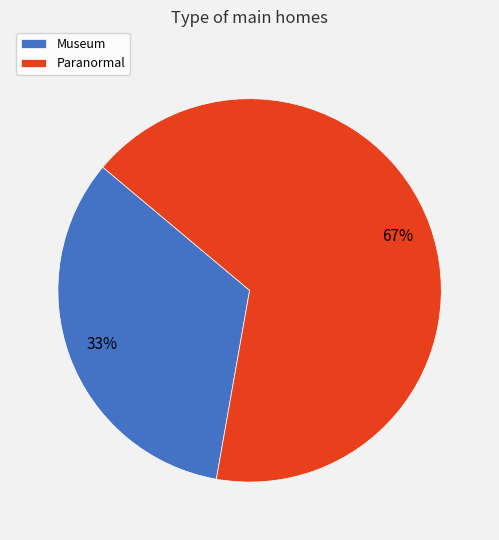

Between Paranormal and Museum, which is larger?

Paranormal